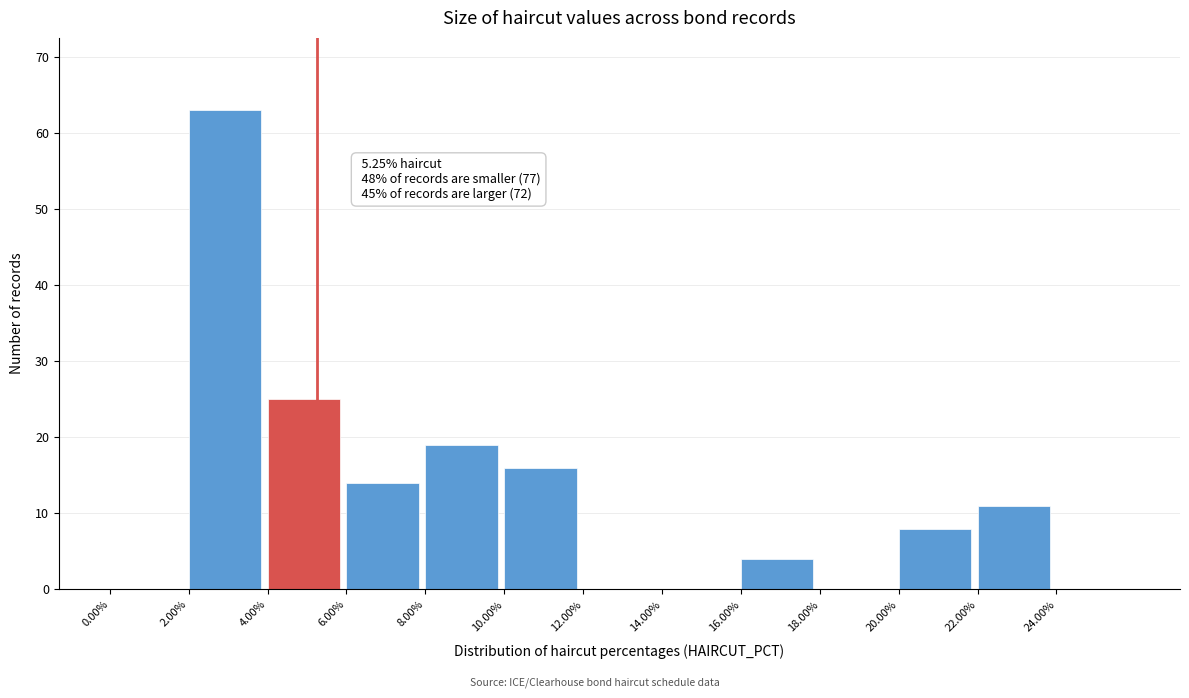

Over which range of the x-axis is the bar tallest?

2 to 4